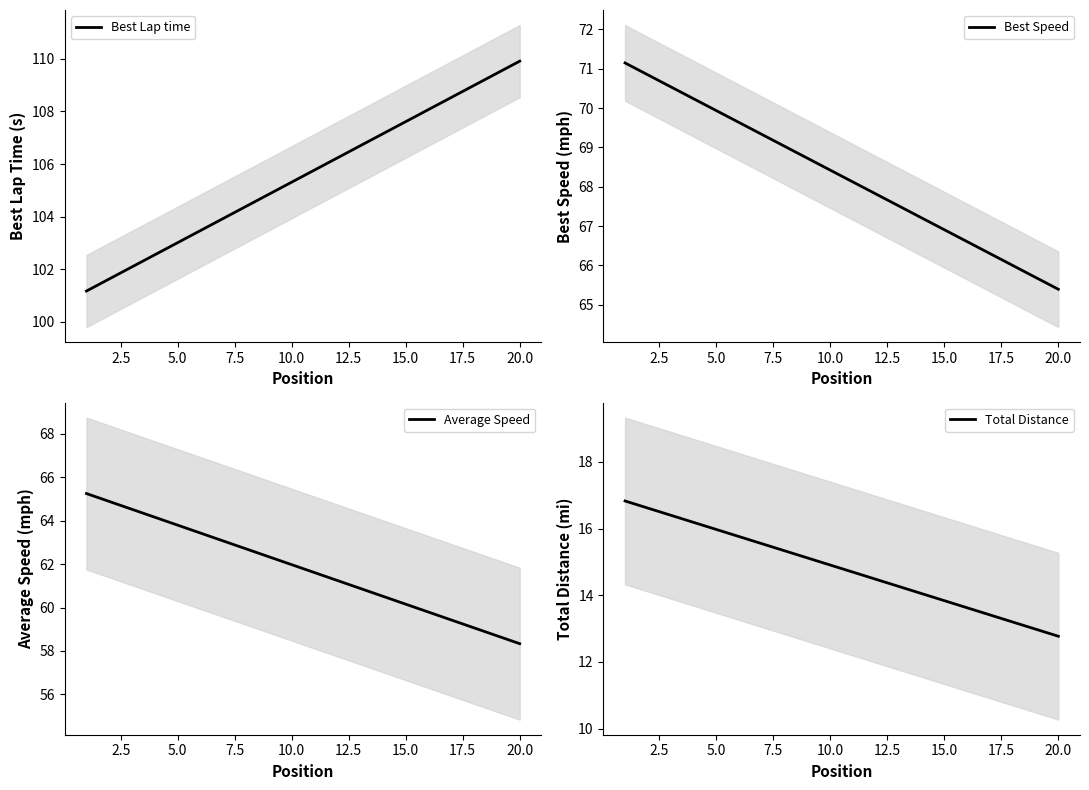

What is the value of the Best Speed point at the 9th from the left?

68.7